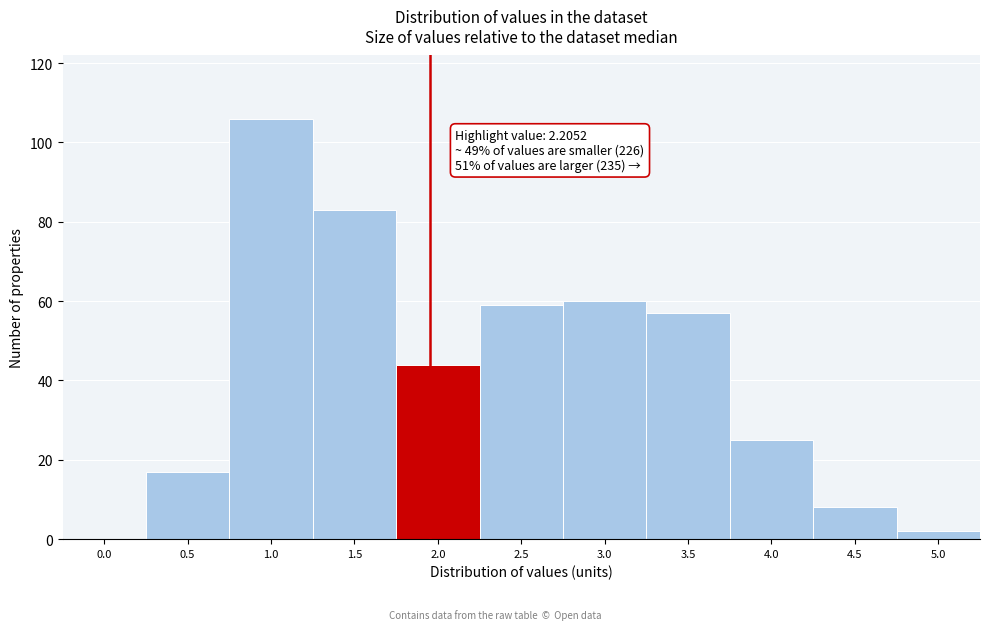

Reading left to right, list all the values displayed in this chart.

0.0=0	0.5=17	1.0=106	1.5=83	2.0=44	2.5=59	3.0=60	3.5=57	4.0=25	4.5=8	5.0=2